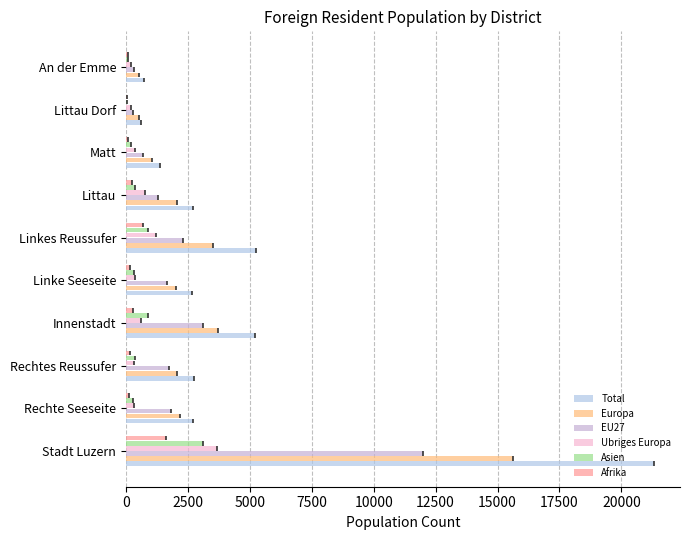

At Rechtes Reussufer, list the series in order from smallest to largest.

Afrika, Ubriges Europa, Asien, EU27, Europa, Total